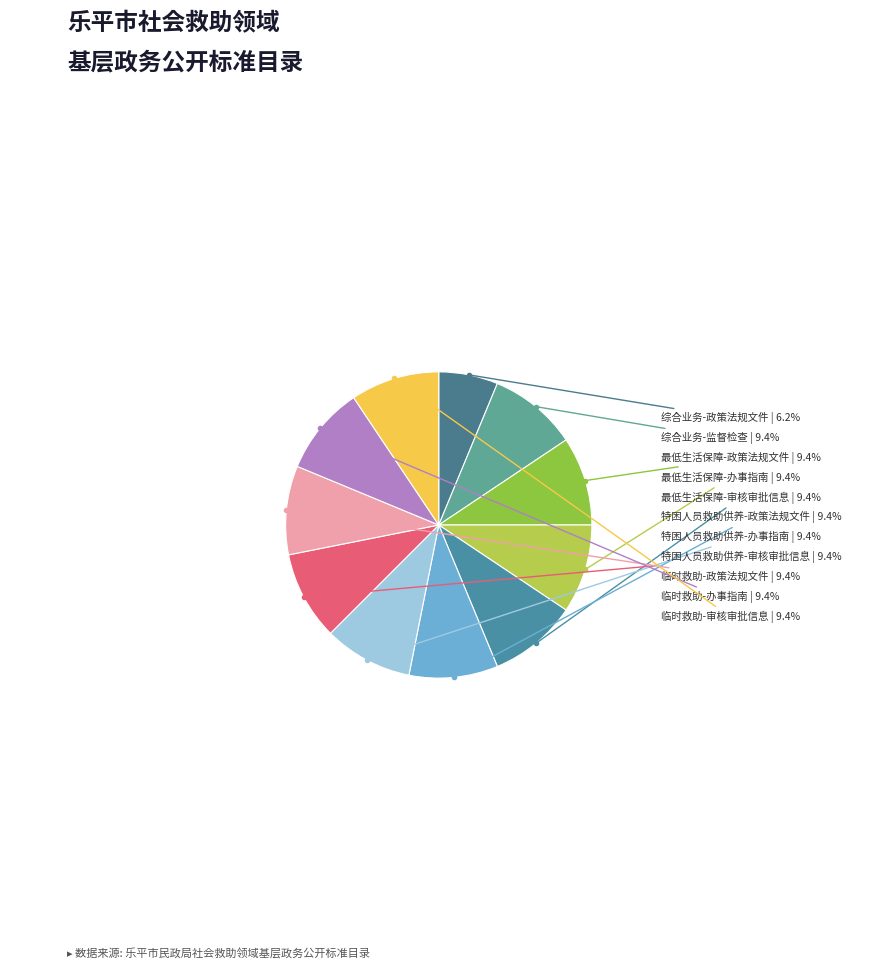

To the nearest percent, what is the difference between the largest and smallest slice percentages?

3%